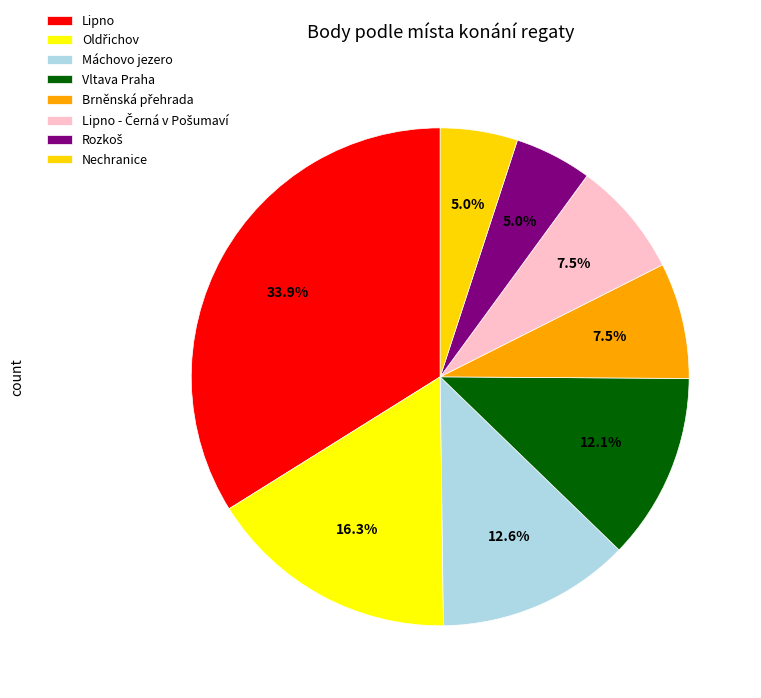

How many slices are in this pie chart?

8